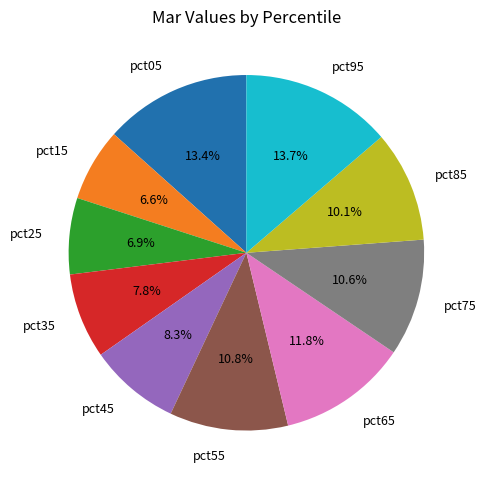

To the nearest percent, what is the combined percentage of pct75 and pct95?

24%